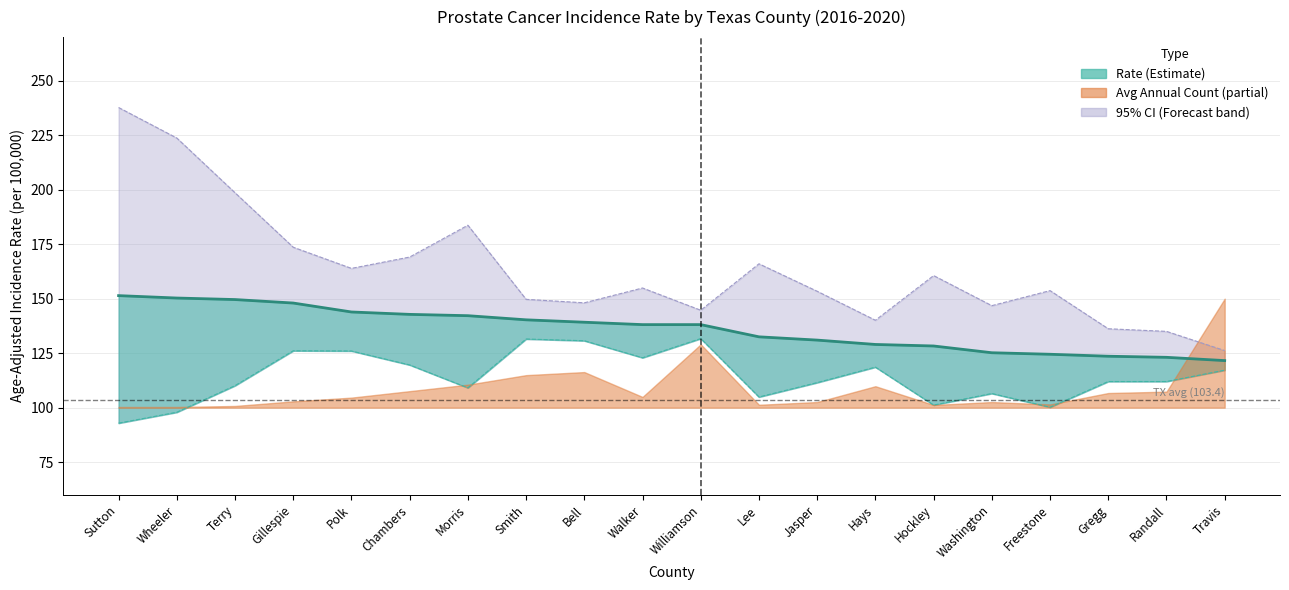

What is the difference between the Lower 95% CI values at Freestone and Smith?

31.3